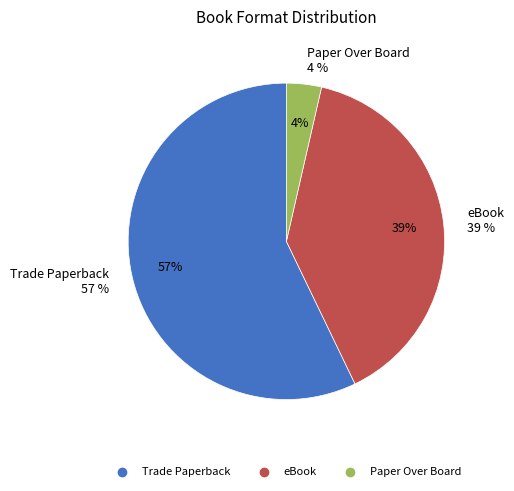

Which has a higher value, Trade Paperback or Paper Over Board?

Trade Paperback